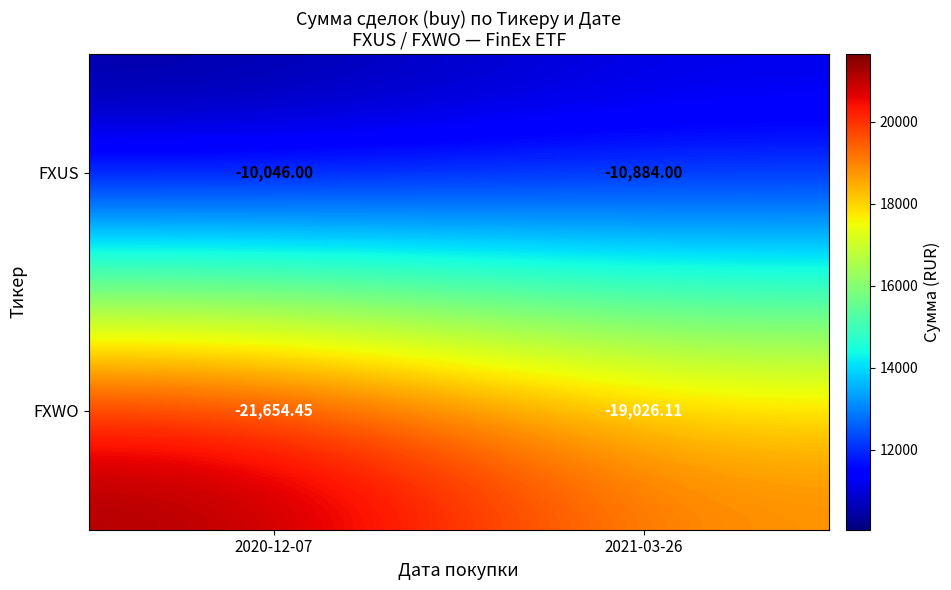

Rank the series at 2021-03-26 from lowest to highest value.

FXWO, FXUS